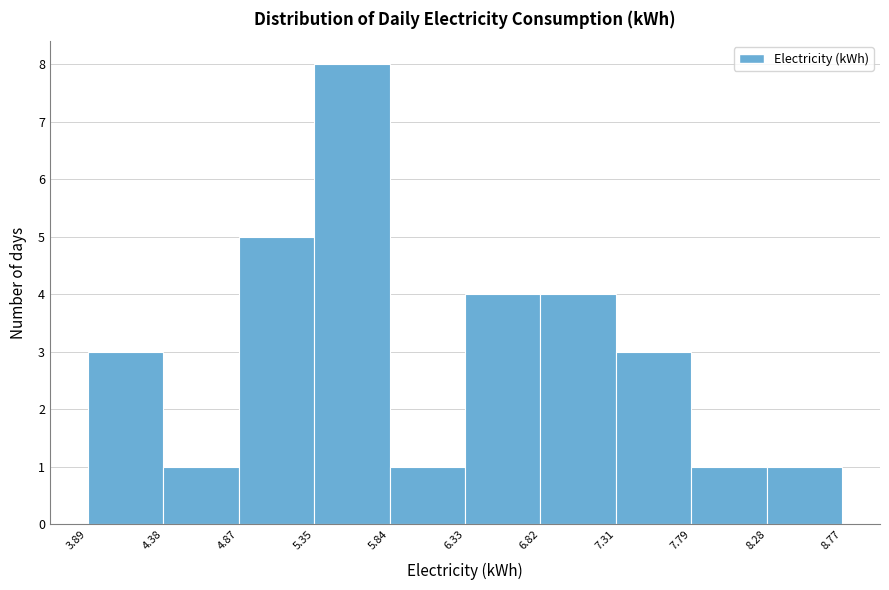

Over which range of the x-axis is the bar tallest?

5.35 to 5.84